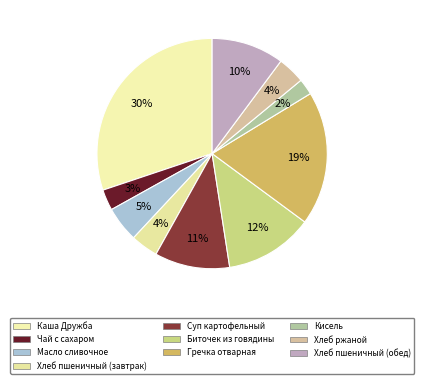

What is the change in value from Каша Дружба to Хлеб пшеничный (обед)?

-265